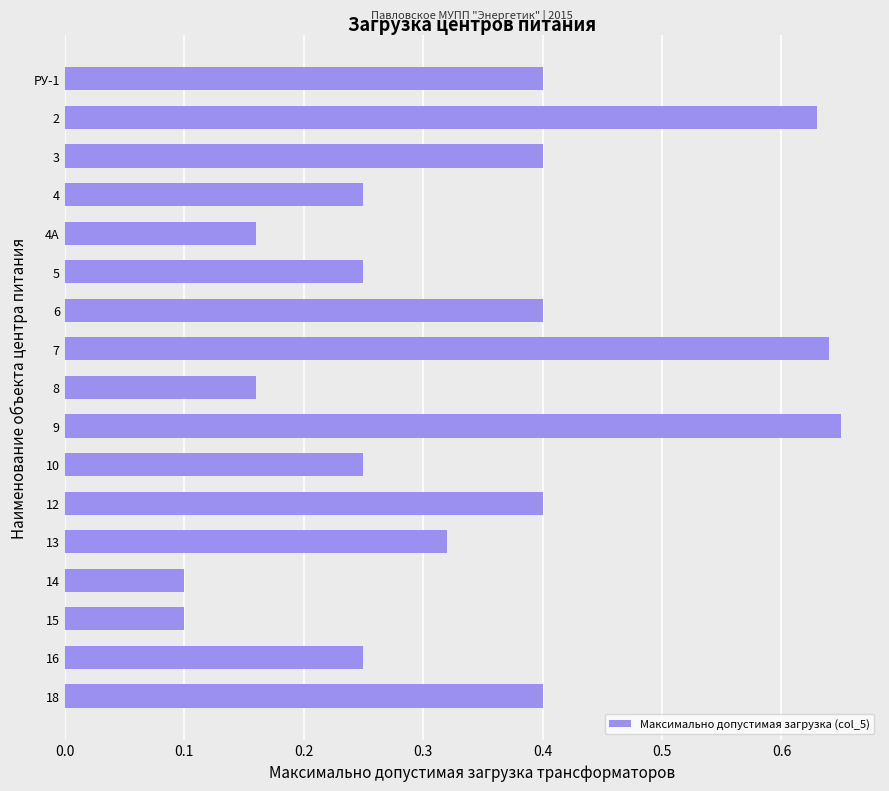

Count the values in the range 0 to 1.

17